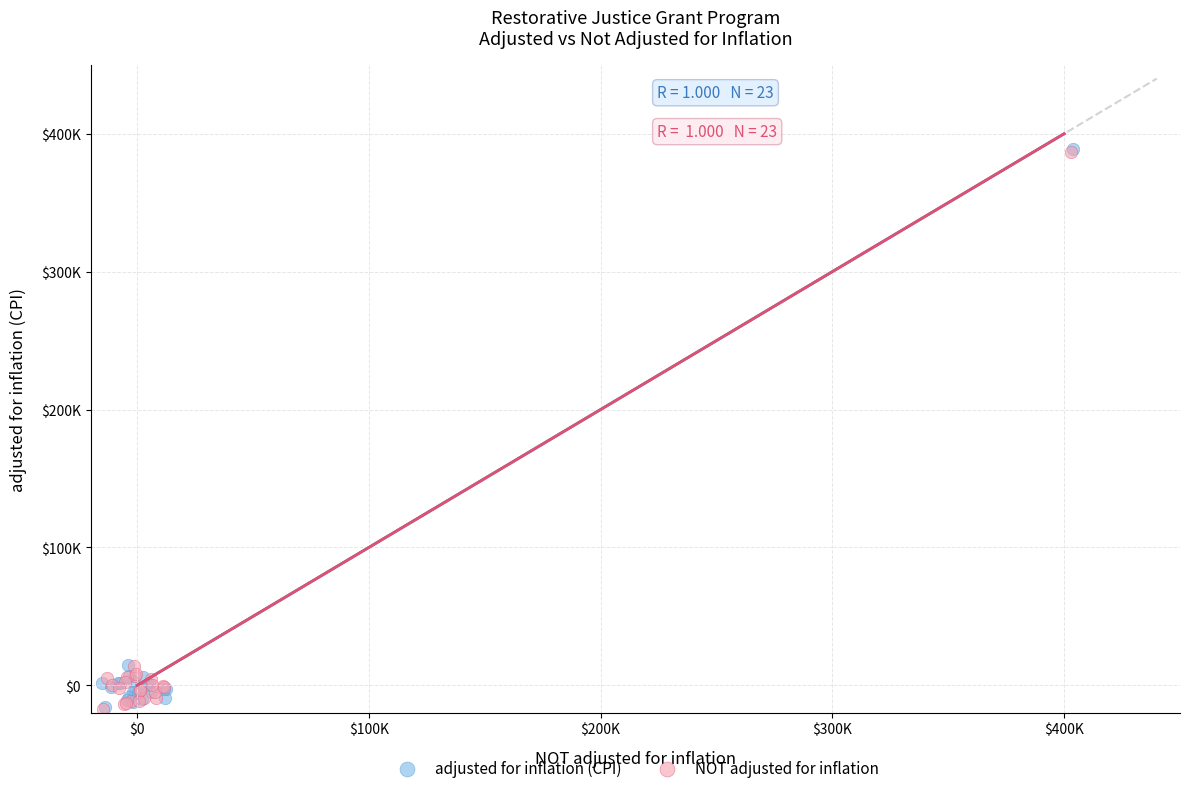

What are all the series names shown in the legend?

adjusted for inflation (CPI), NOT adjusted for inflation